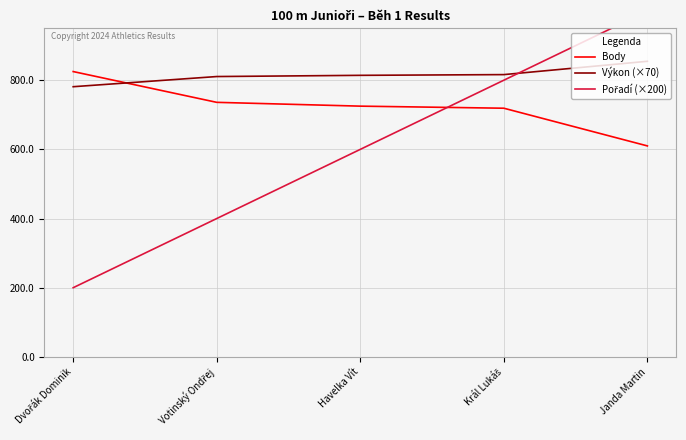

What is the difference between the Pořadí (×200) values at Votinský Ondřej and Král Lukáš?

400.0